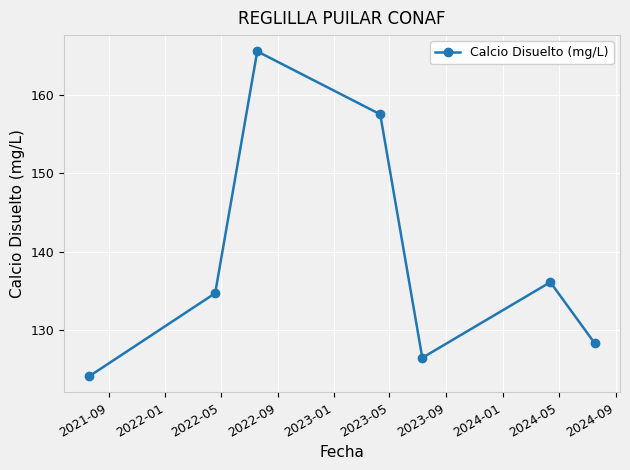

What is the difference between the maximum and minimum values?

41.4